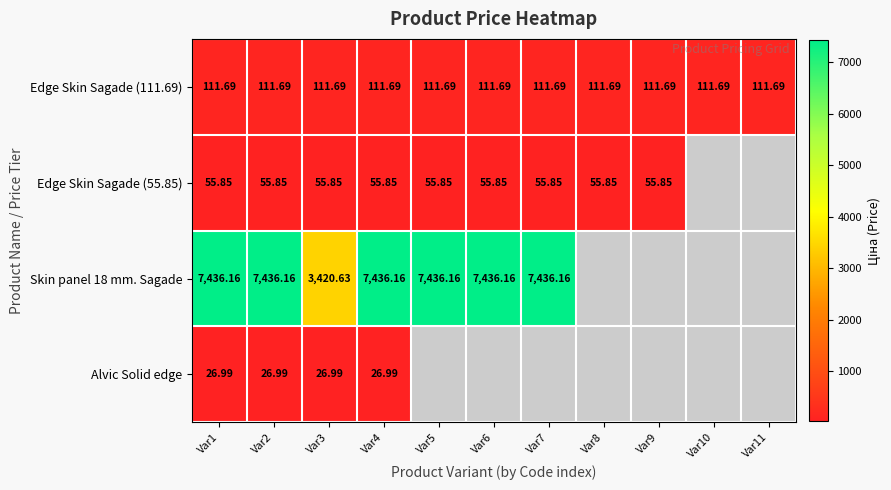

Is the value of Edge Skin Sagade (111.69) at Var4 greater than the value of Edge Skin Sagade (55.85) at Var1?

Yes